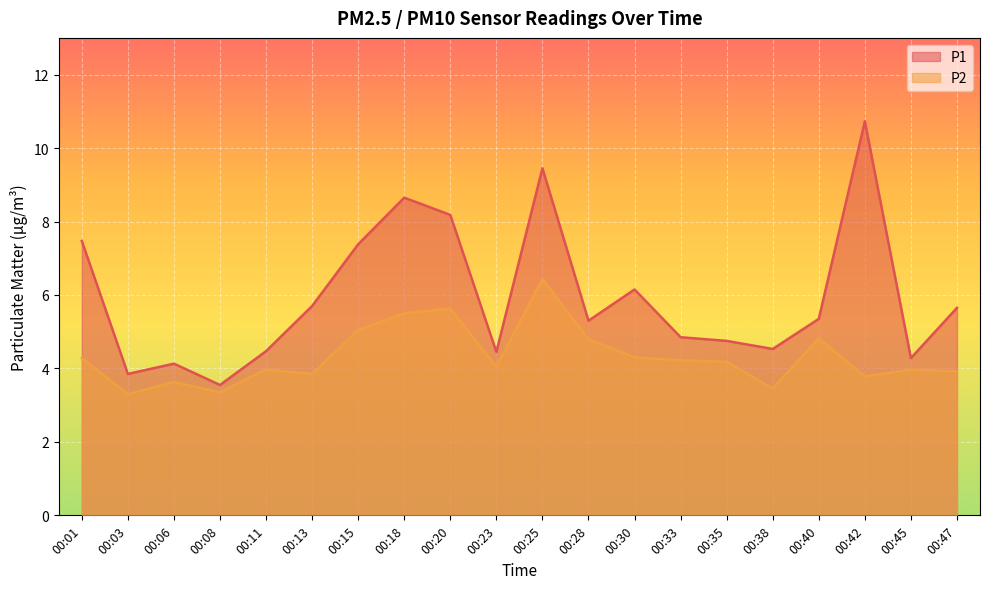

Read the P1 value at 00:42.

10.7